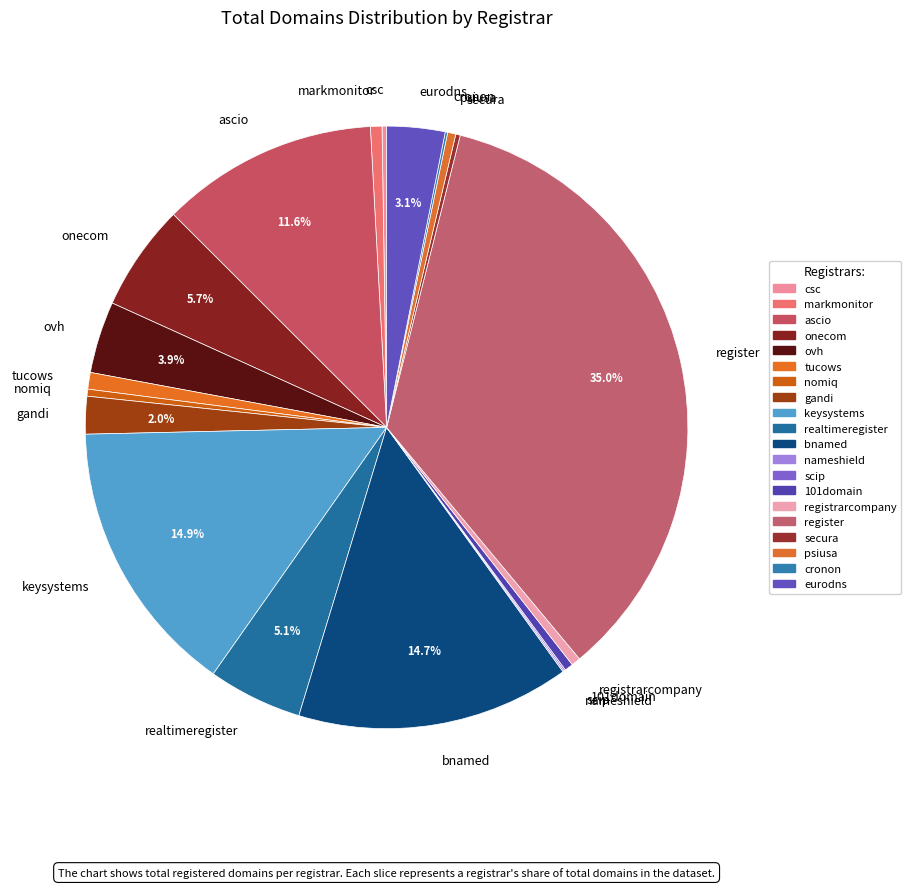

Is the sum of nomiq and register greater than half?

No